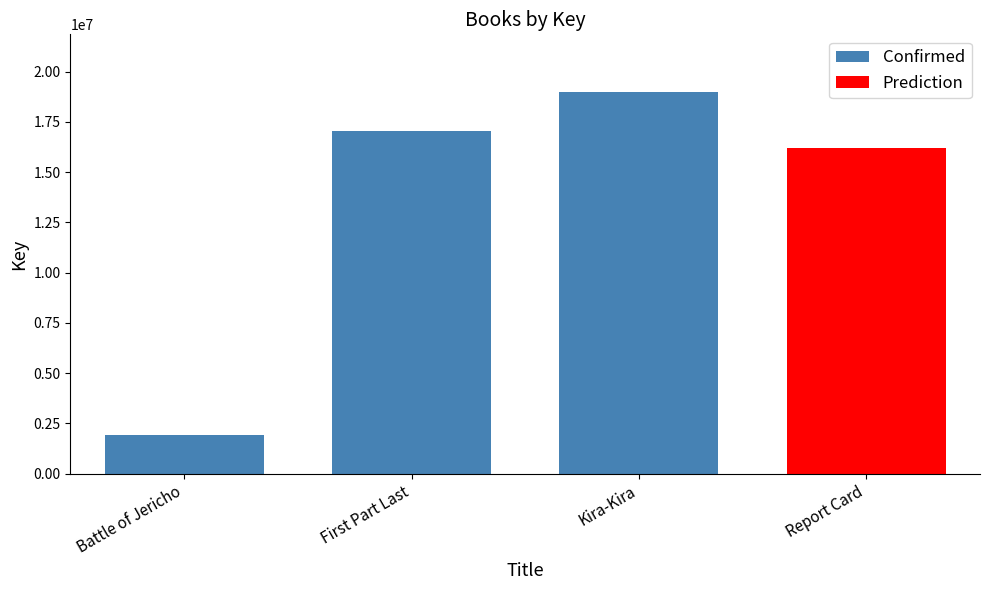

The value of Confirmed at Kira-Kira is 11290947. True or false?

False